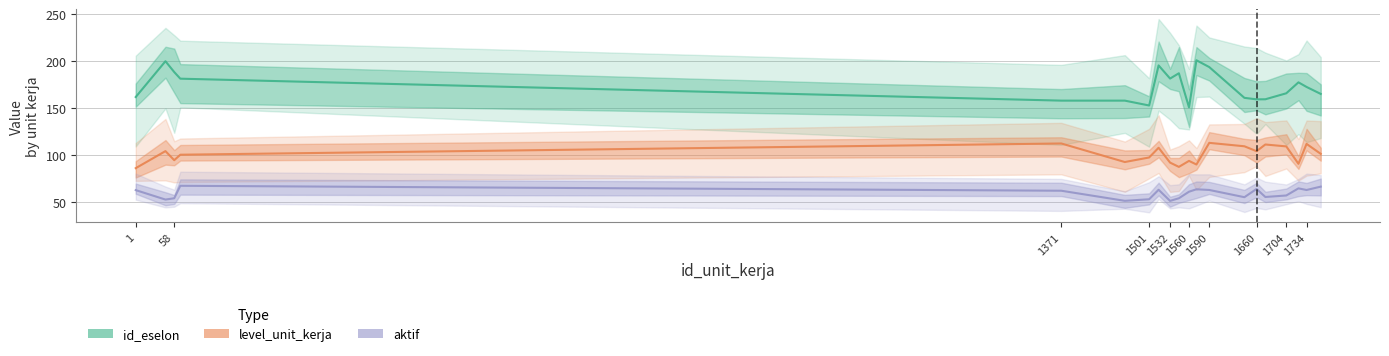

What is the average value of the aktif series?

59.1